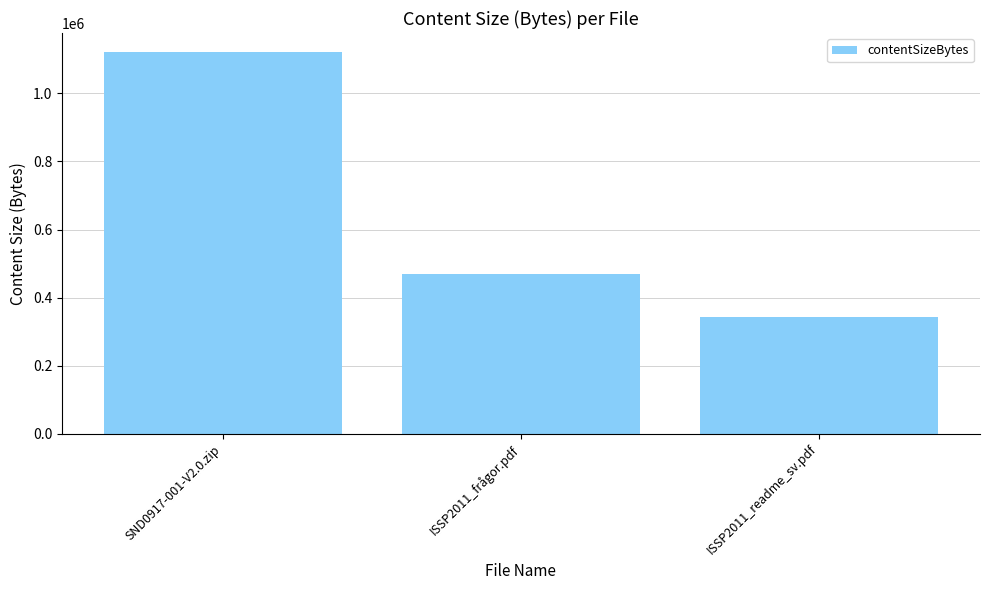

Where is the data nearest to the value 732179?

ISSP2011_frågor.pdf